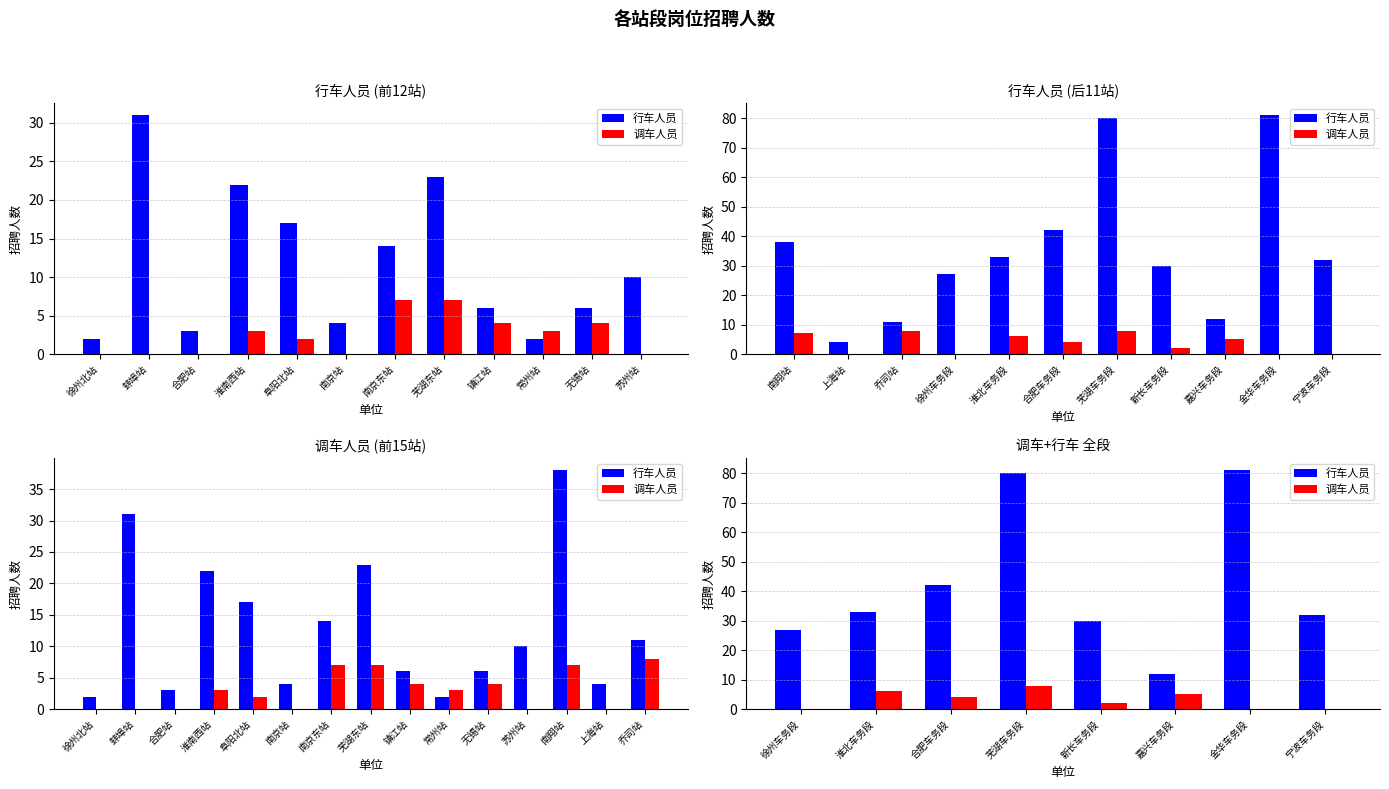

What is the maximum value for 行车人员?

81